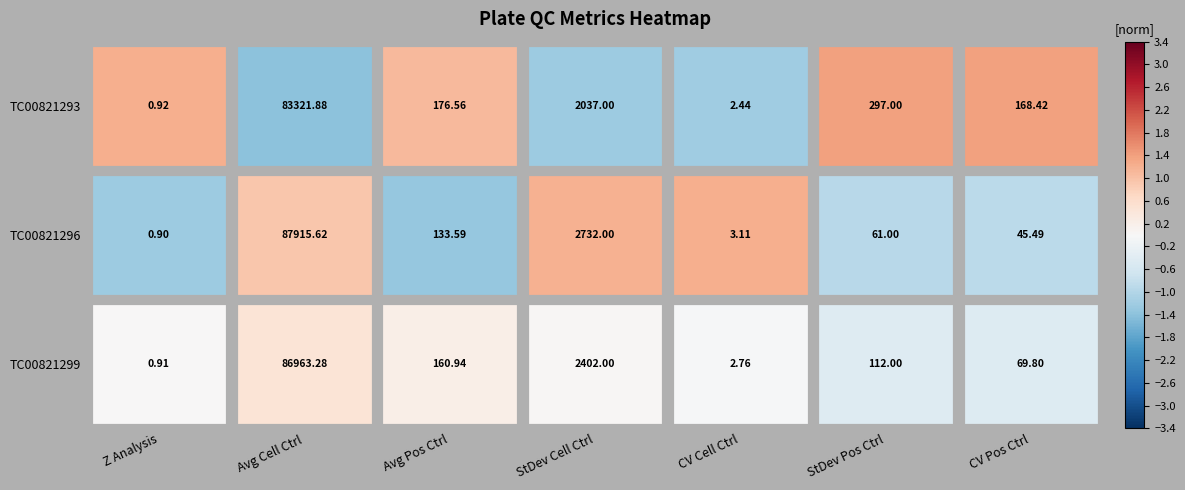

Is the value of TC00821299 at CV Pos Ctrl greater than the value of TC00821293 at StDev Cell Ctrl?

No